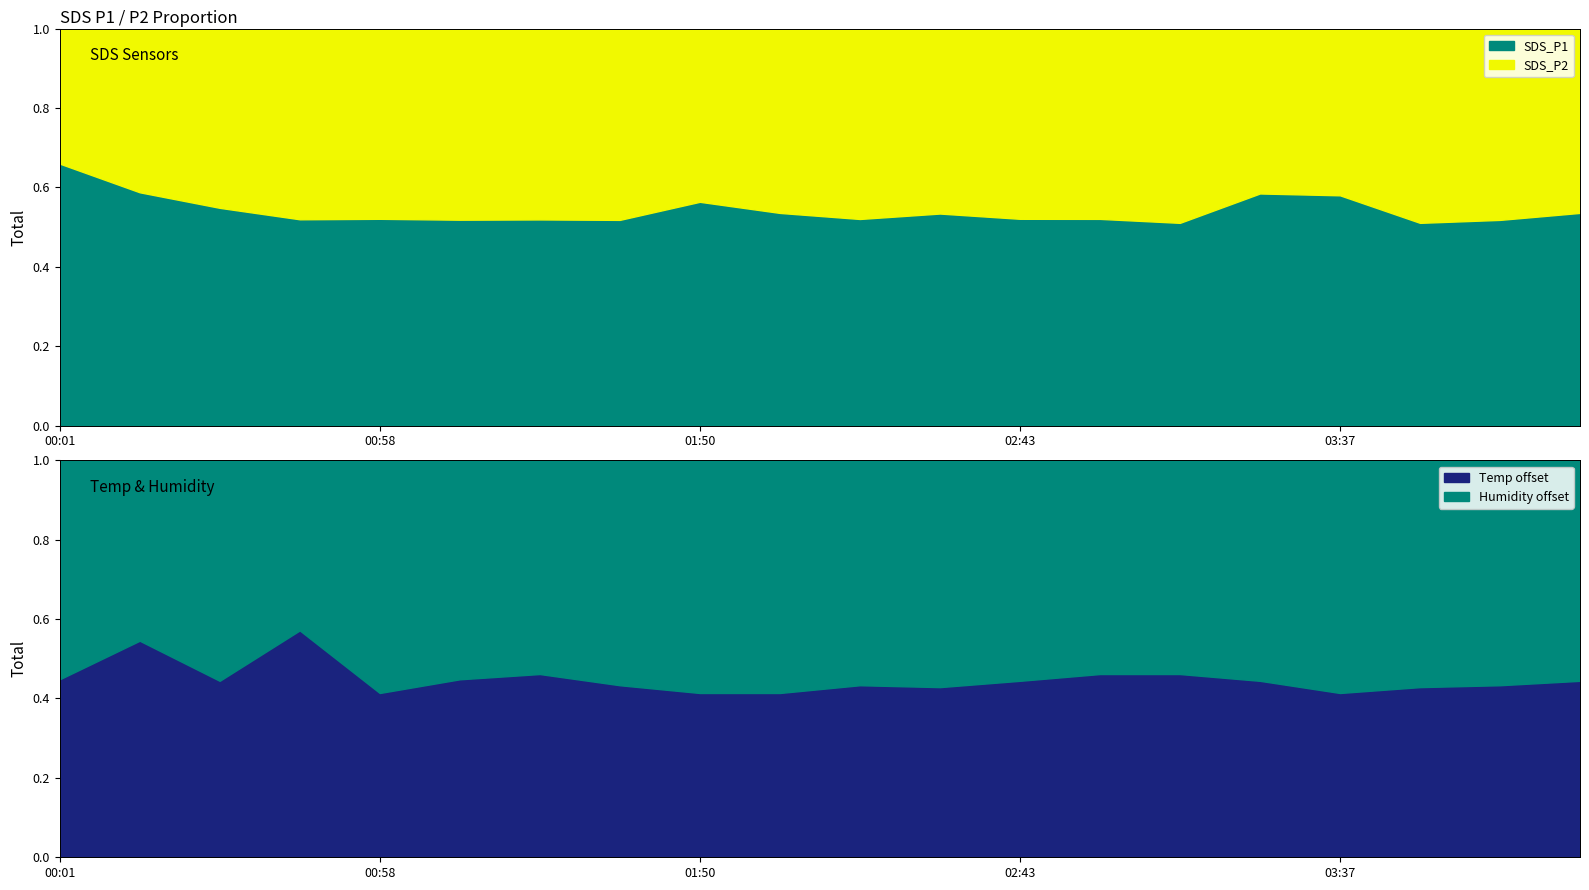

Does the chart have visible grid lines?

No